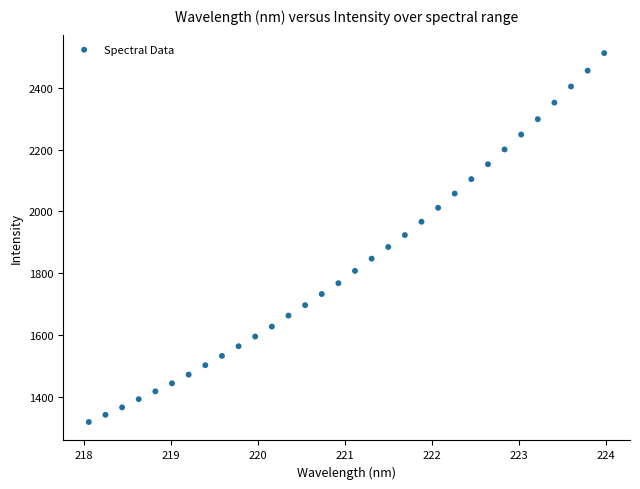

What is the range of X values (max minus min)?

5.9